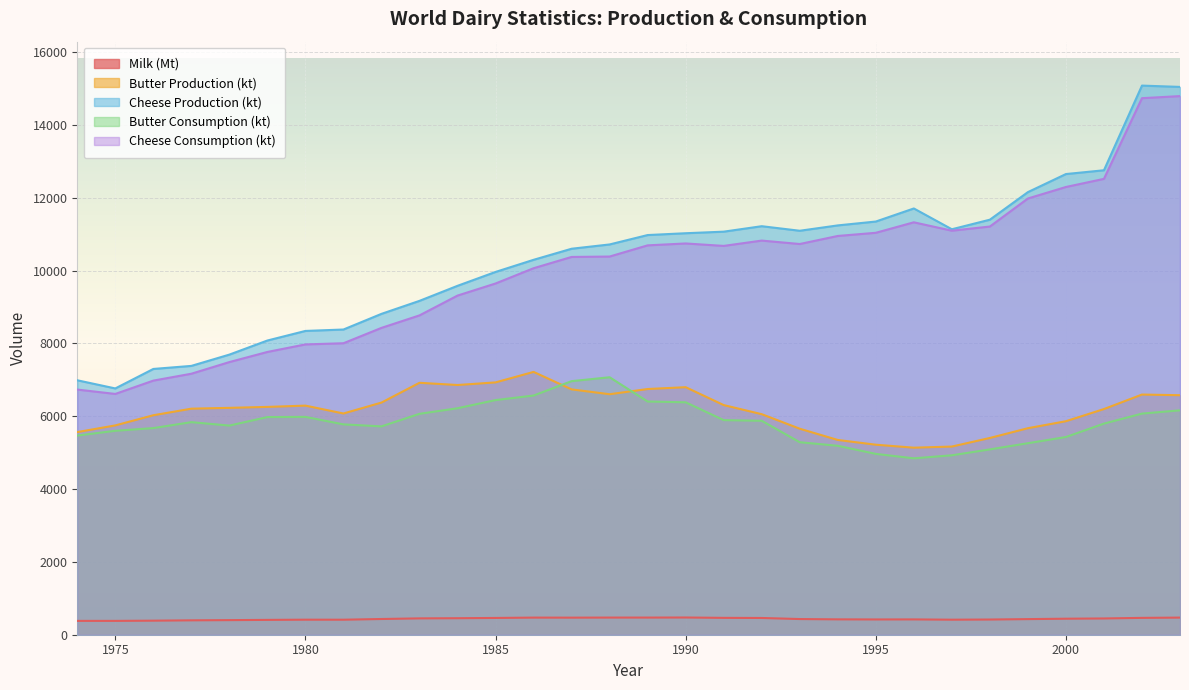

What is the sum of all Milk (Mt) values?

13013.6